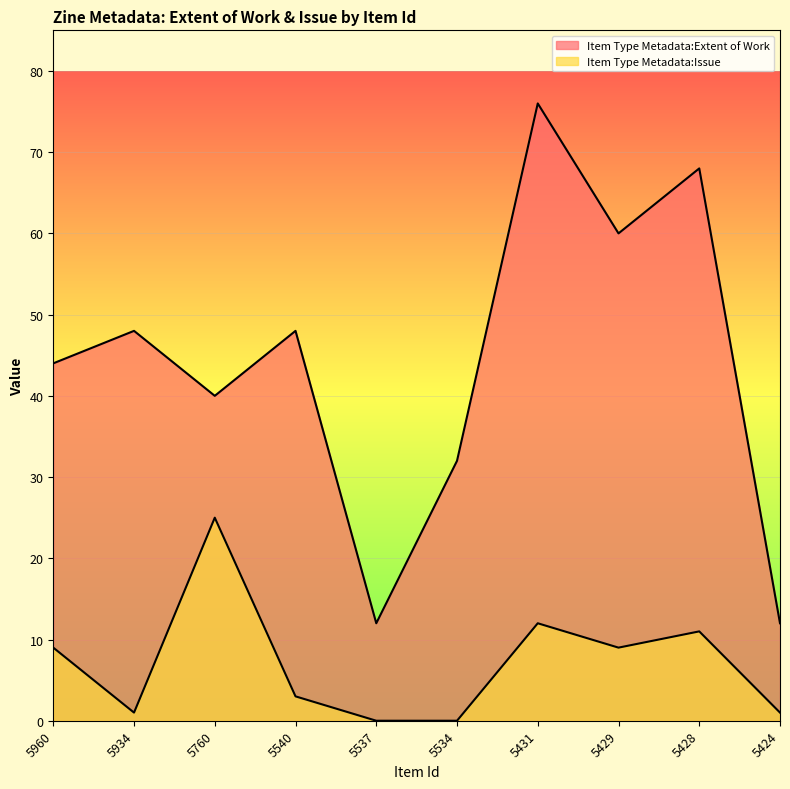

What is the value of the Item Type Metadata:Extent of Work point at the 5th from the left?

12